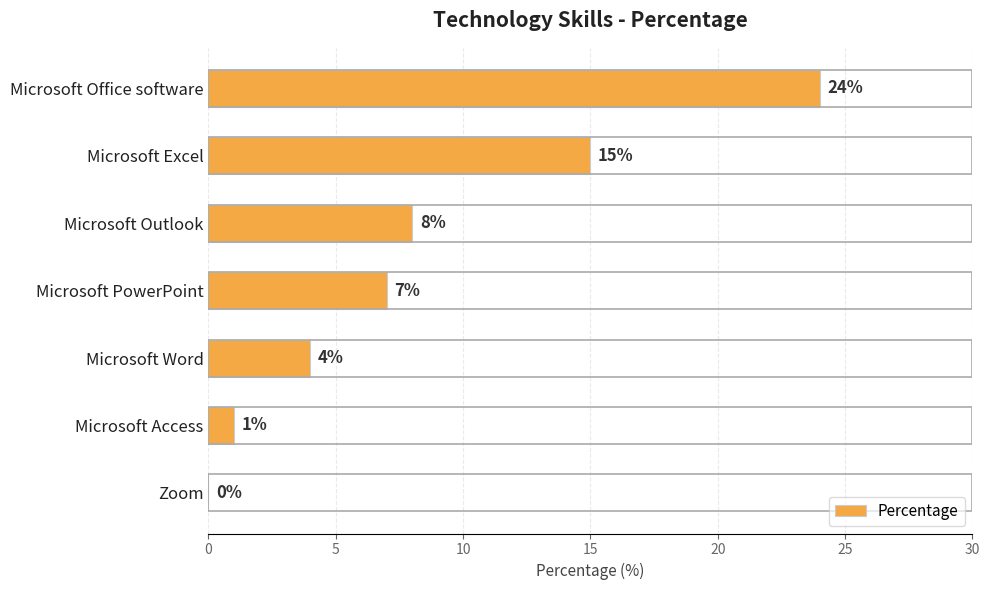

The value at Microsoft Outlook is 14. True or false?

False